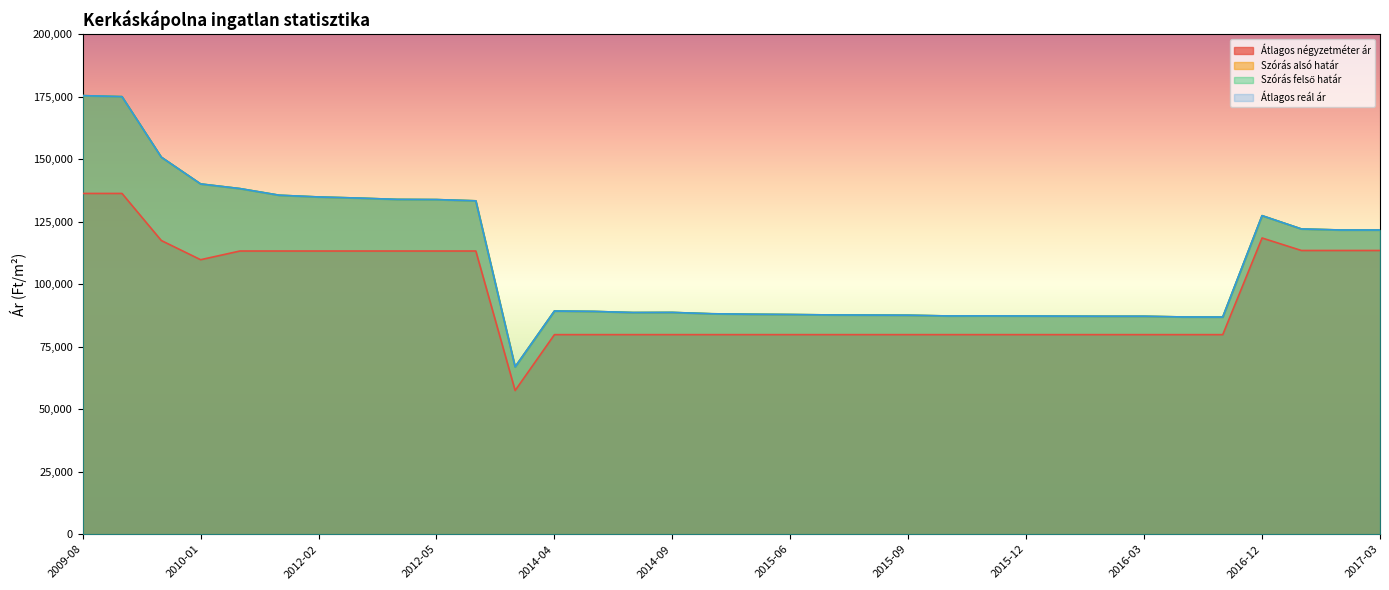

What is the spread (max minus min) of values at 2016-12?

8931